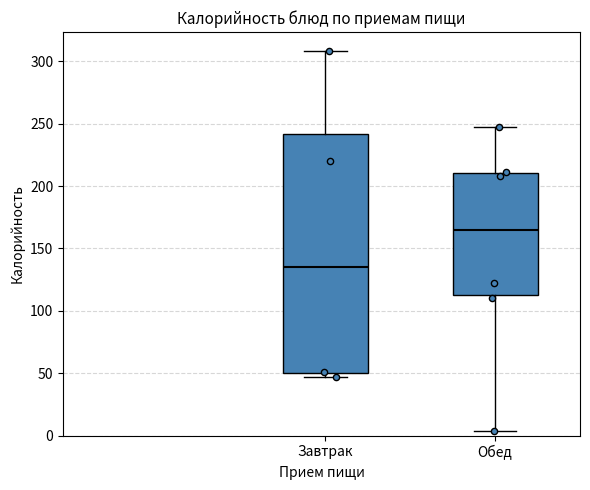

Which box has the lowest median line?

Завтрак